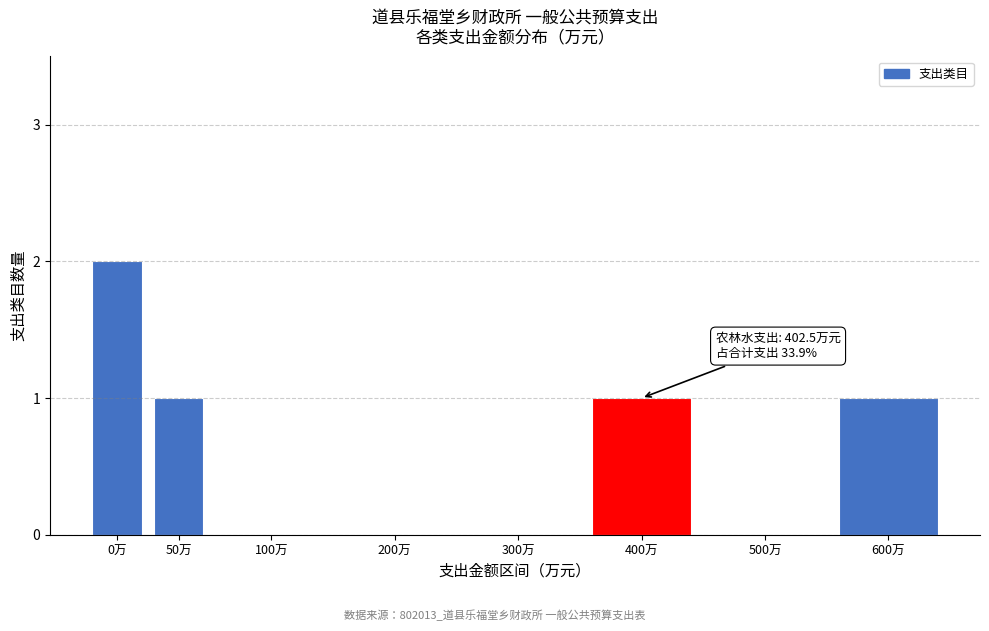

The chart shows a value of 0 at 100万. True or false?

True